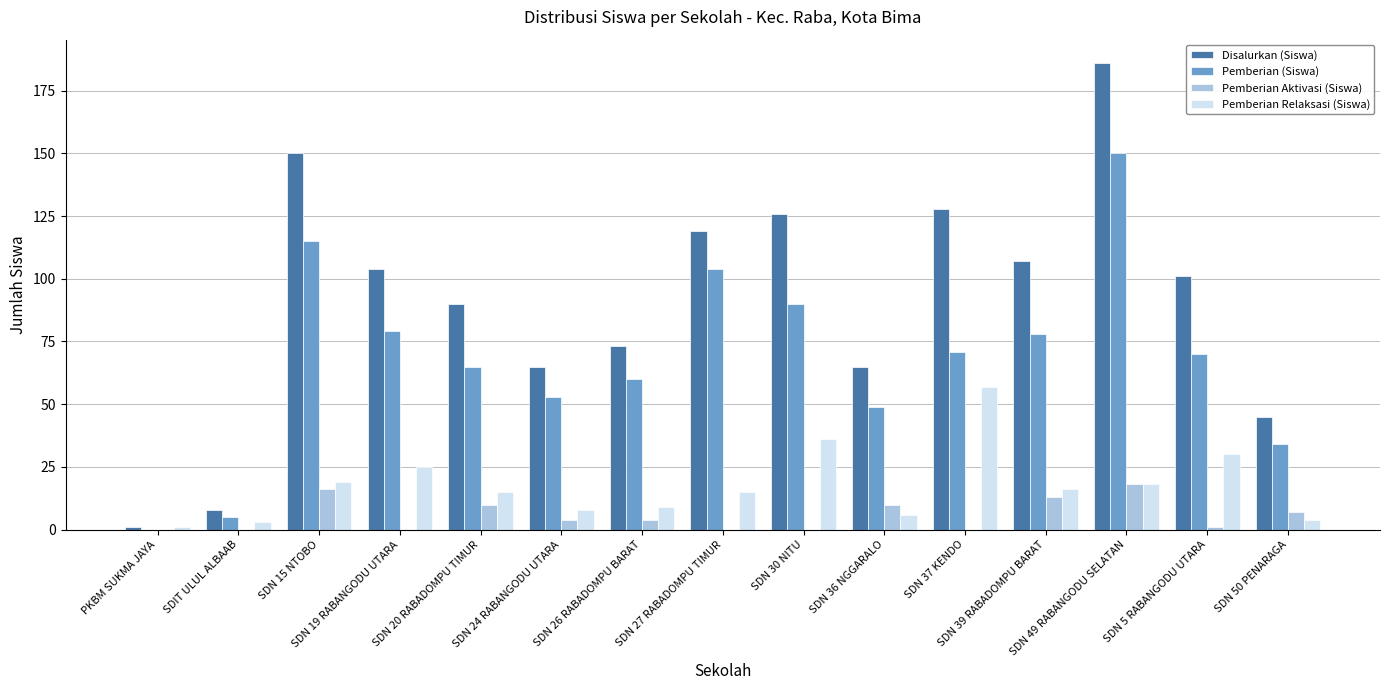

What is the highest value of the Disalurkan (Siswa) series?

186